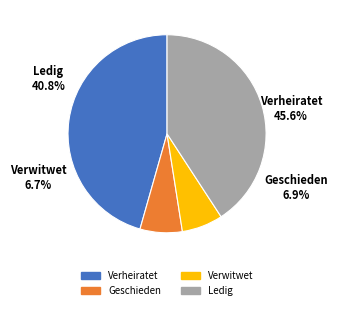

How many segments does this pie chart have?

4